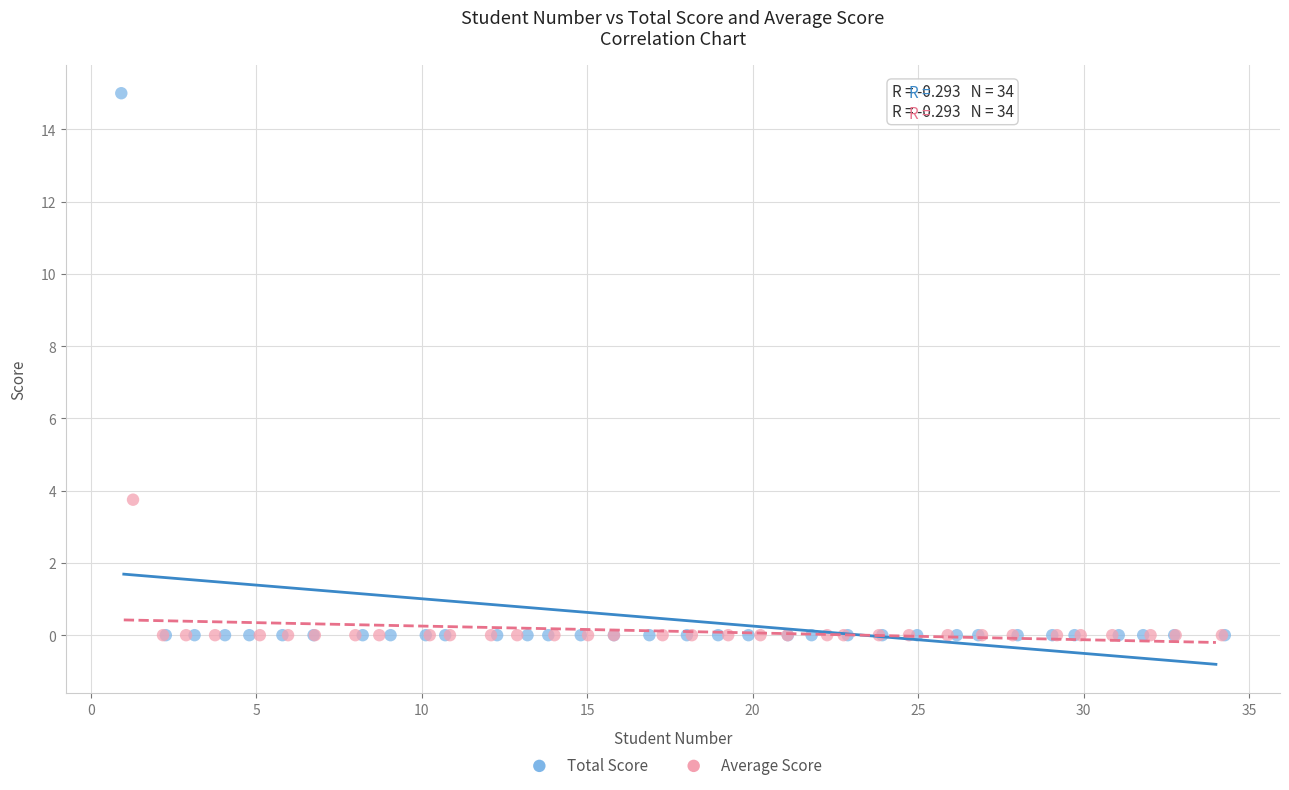

Which series has the largest Y range (max minus min)?

Total Score